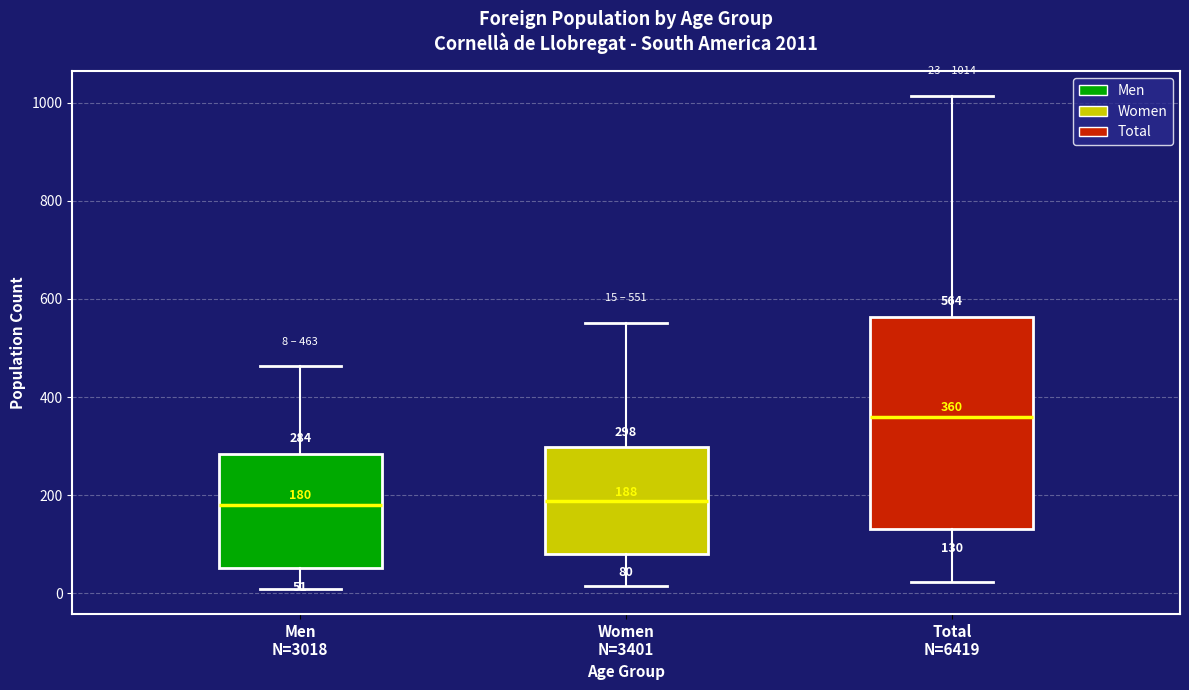

Comparing the boxes themselves (not the whiskers), which one is the tallest?

Total N=6419